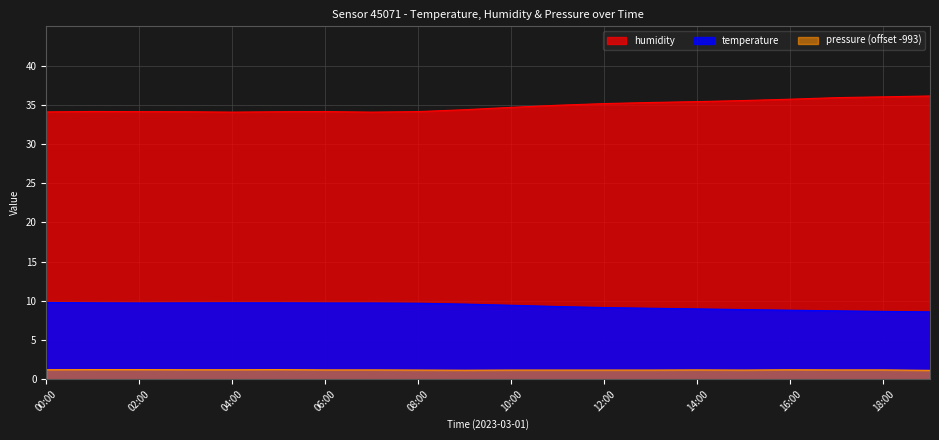

What position from the right is 09:00?

11